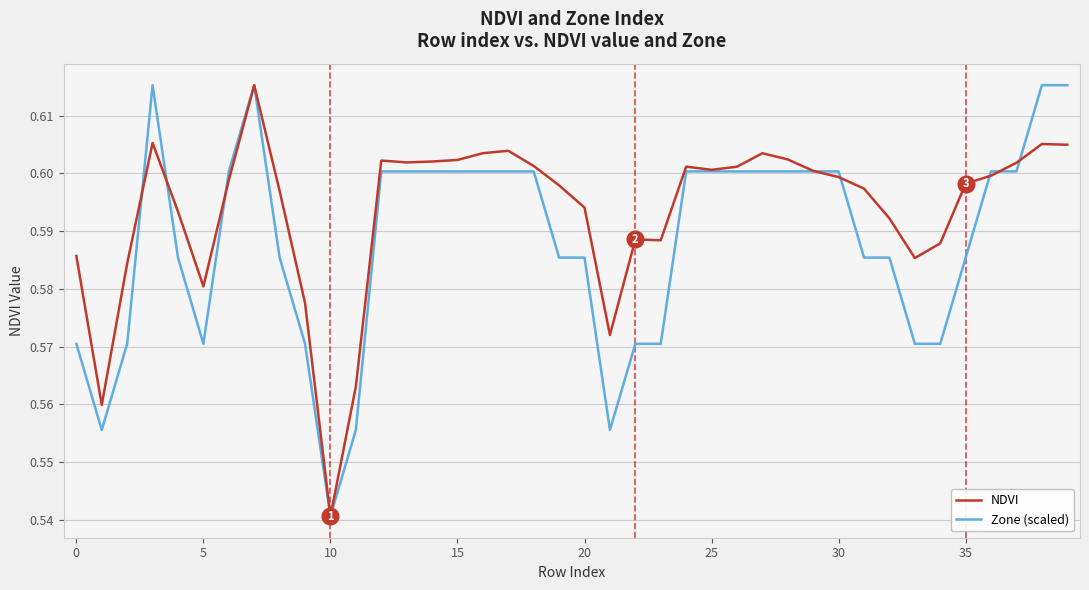

Rank the series by their average value, from lowest to highest.

Zone (scaled), NDVI